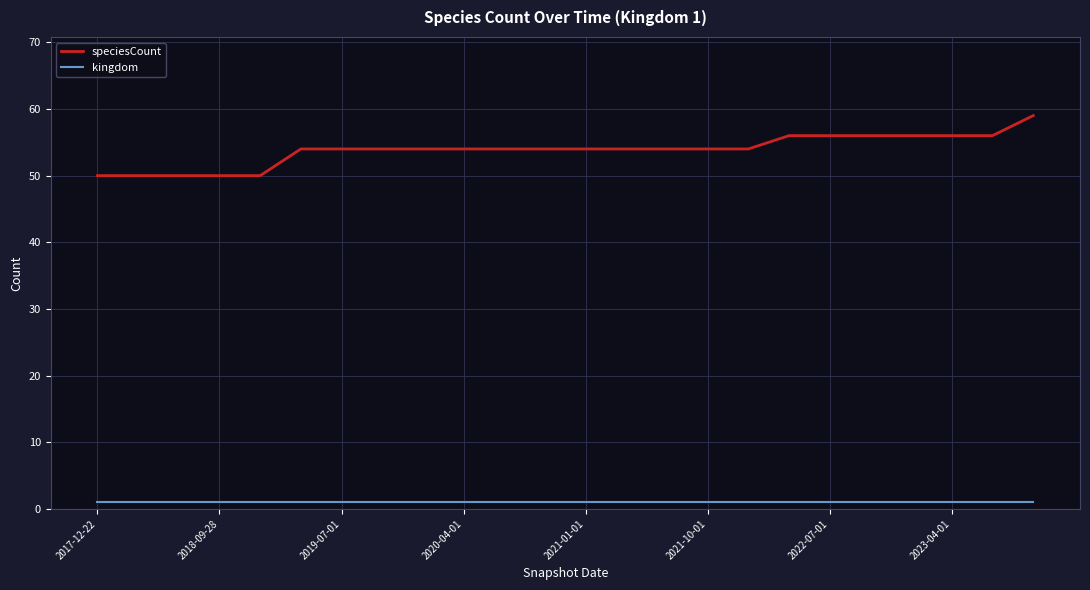

Which series has the largest total across all categories?

speciesCount